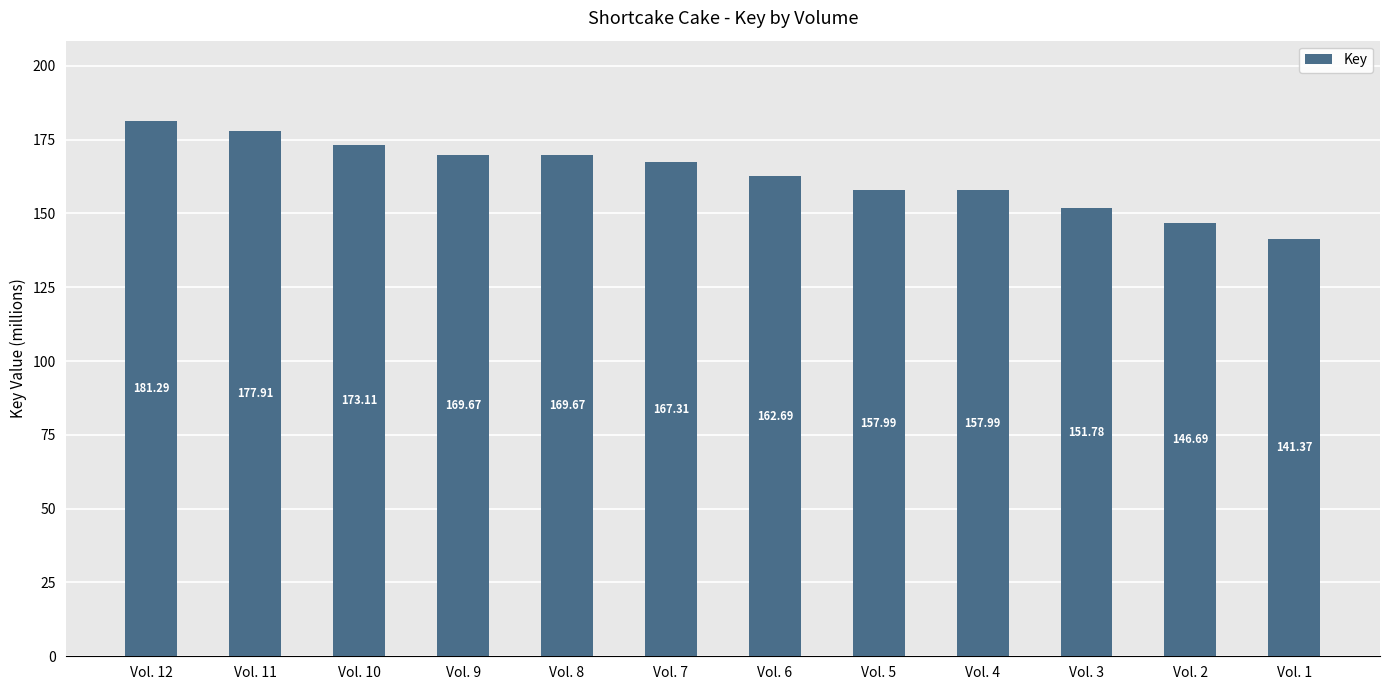

What is the approximate value at Vol. 7?

167.3